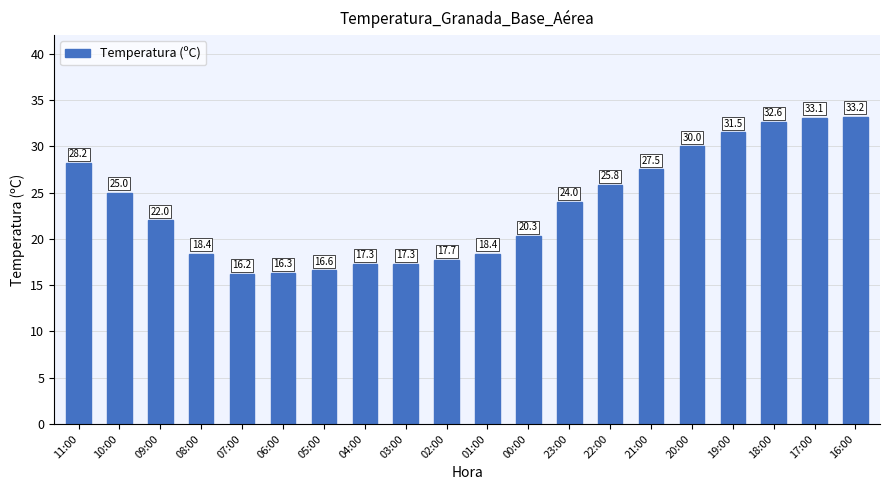

Which label corresponds to the smallest value in the chart?

07:00